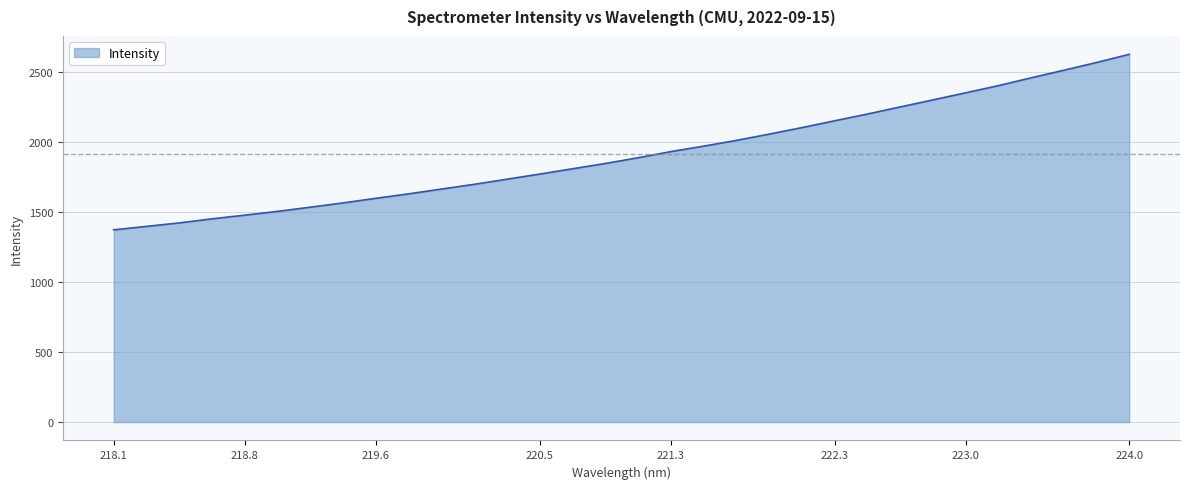

What is the greatest value displayed?

2626.7